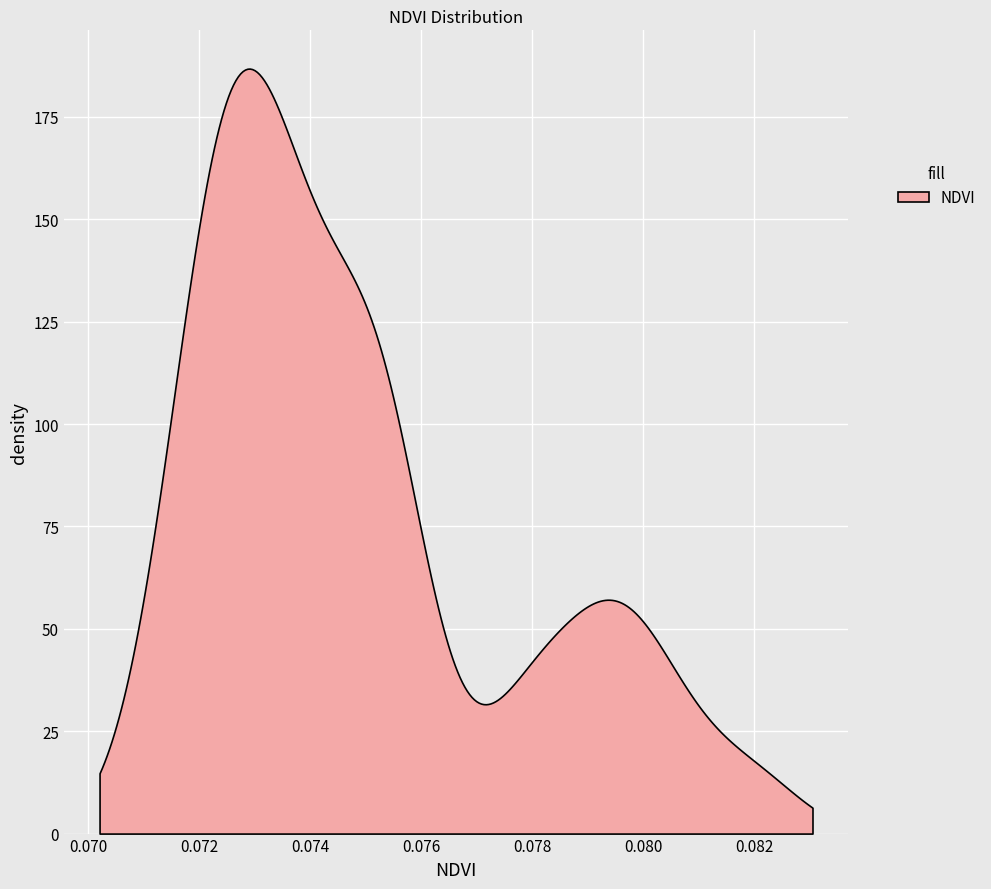

Reading left to right, what are all the values shown in this chart?

0.1	0.1	0.1	0.1	0.1	0.1	0.1	0.1	0.1	0.1	0.1	0.1	0.1	0.1	0.1	0.1	0.1	0.1	0.1	0.1	0.1	0.1	0.1	0.1	0.1	0.1	0.1	0.1	0.1	0.1	0.1	0.1	0.1	0.1	0.1	0.1	0.1	0.1	0.1	0.1